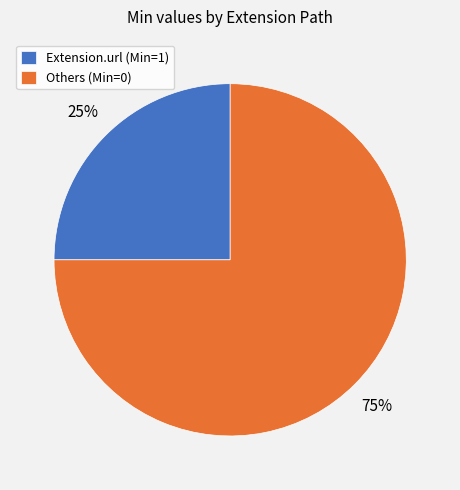

True or false: Extension.url (Min=1) accounts for 34% of the total.

False